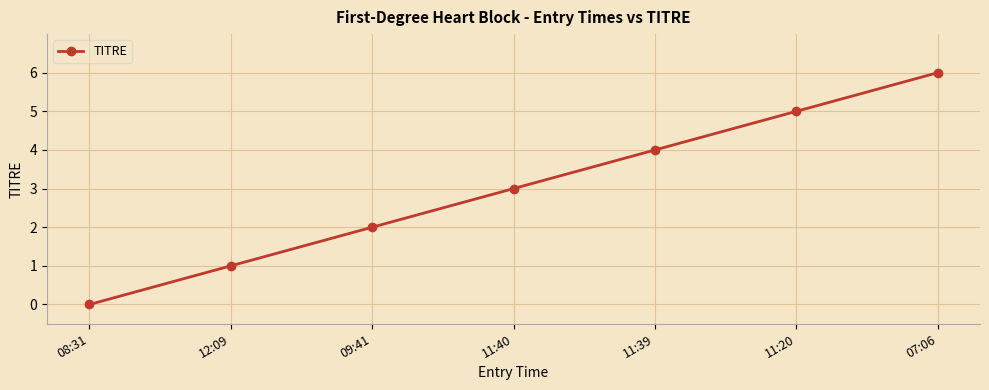

At which category does the chart reach its minimum across all series?

08:31